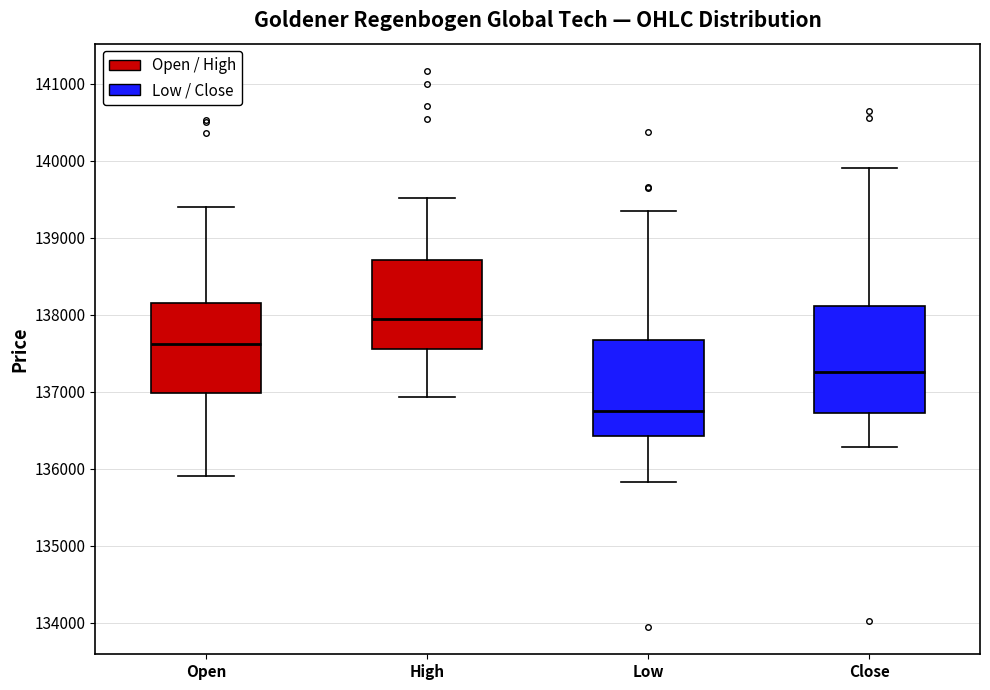

Which box's median line is the highest?

High